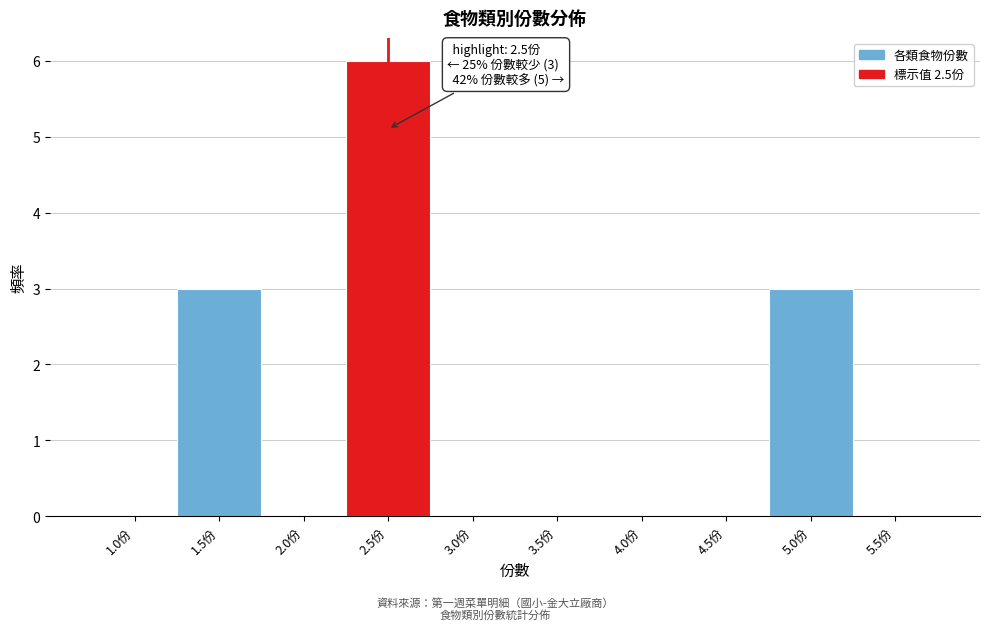

Reading left to right, extract all data points from this chart.

1.0份=0	1.5份=3	2.0份=0	2.5份=6	3.0份=0	3.5份=0	4.0份=0	4.5份=0	5.0份=3	5.5份=0